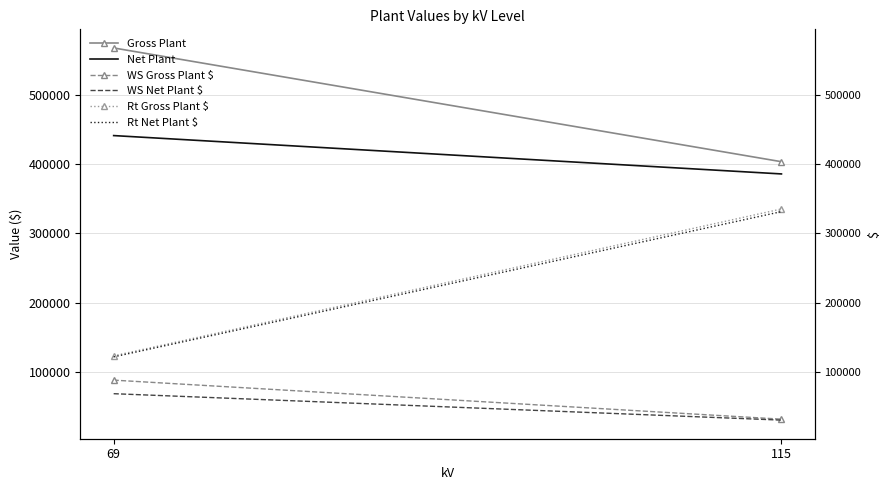

Which category has the highest value across all series?

69